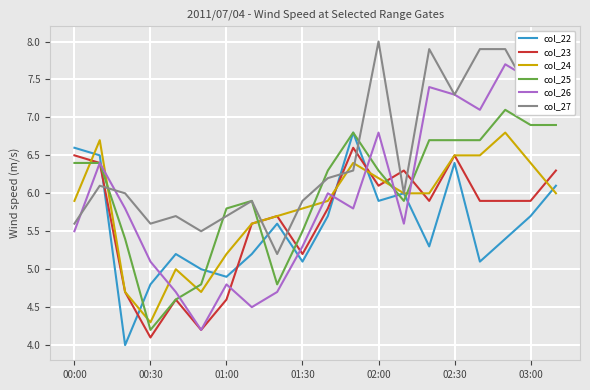

Which series has the largest range (max minus min)?

col_26